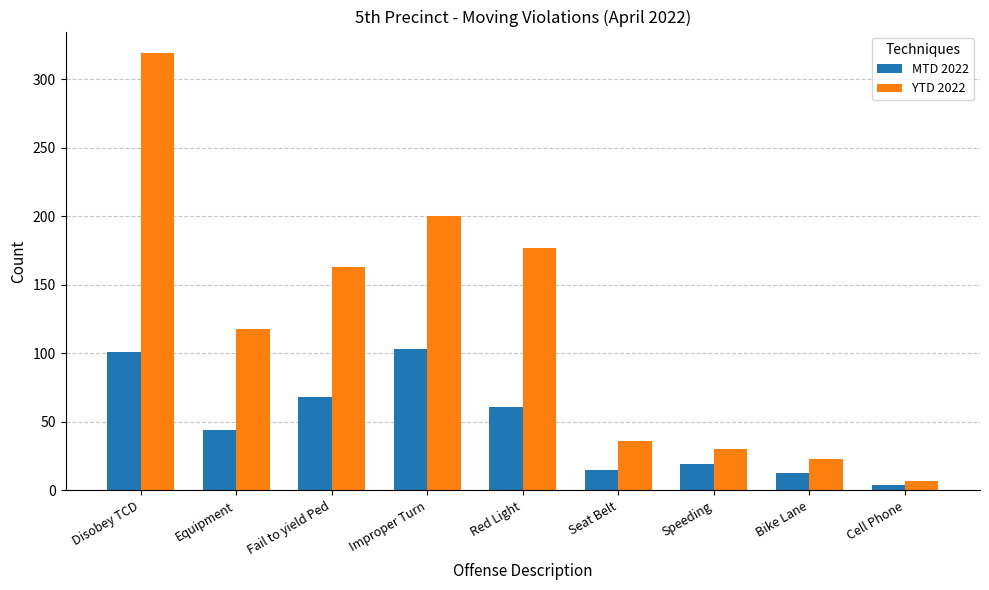

What is the maximum value shown in the chart?

319